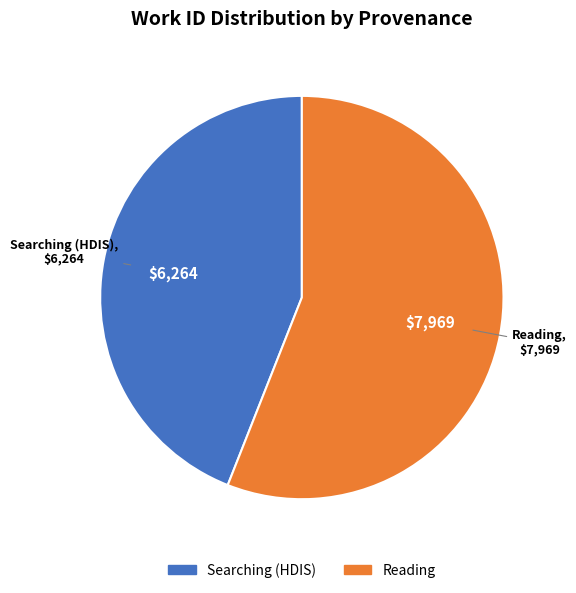

Which has a higher value, Reading or Searching (HDIS)?

Reading